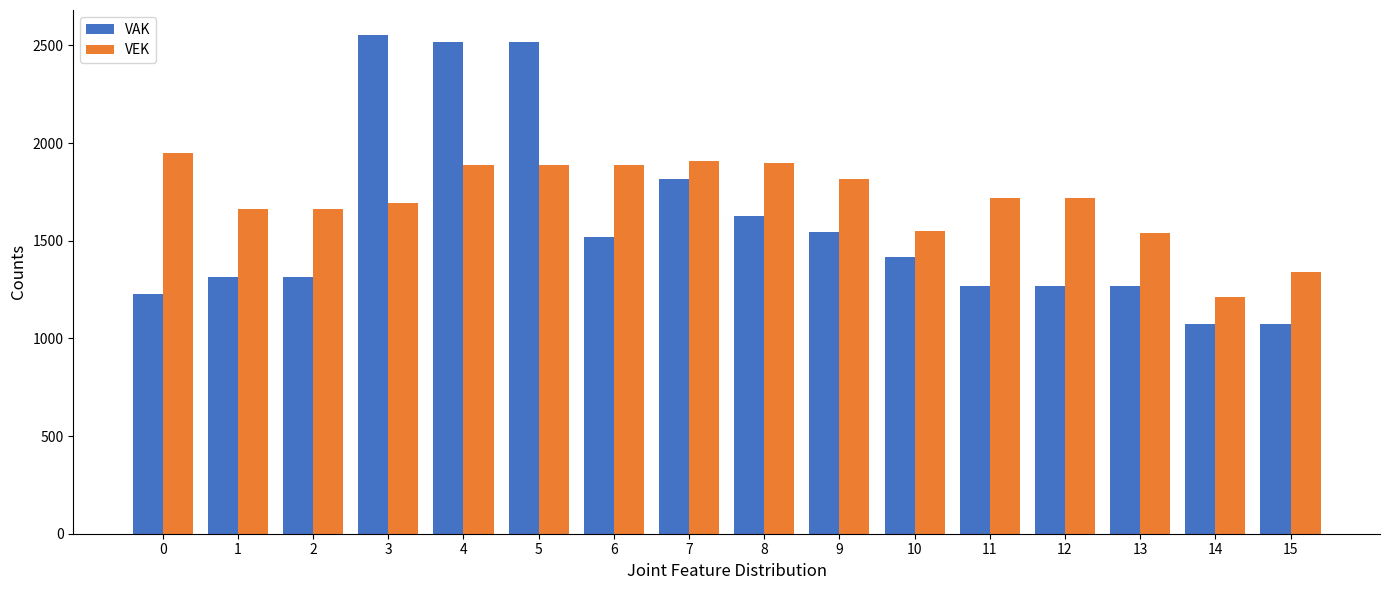

Rank the series by their average value, from highest to lowest.

VEK, VAK